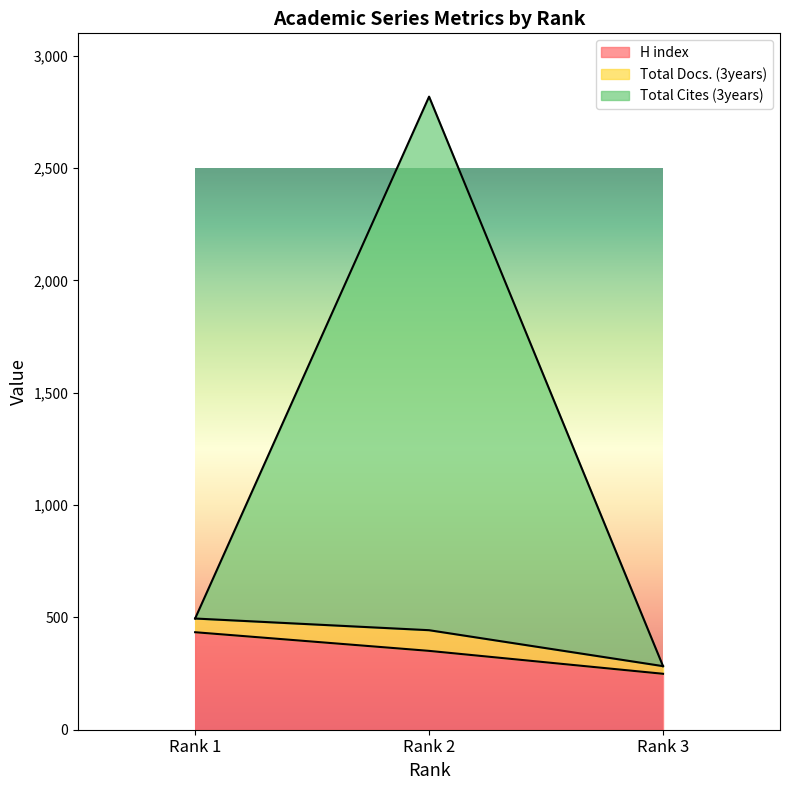

What are all the series names shown in the legend?

H index, Total Docs. (3years), Total Cites (3years)